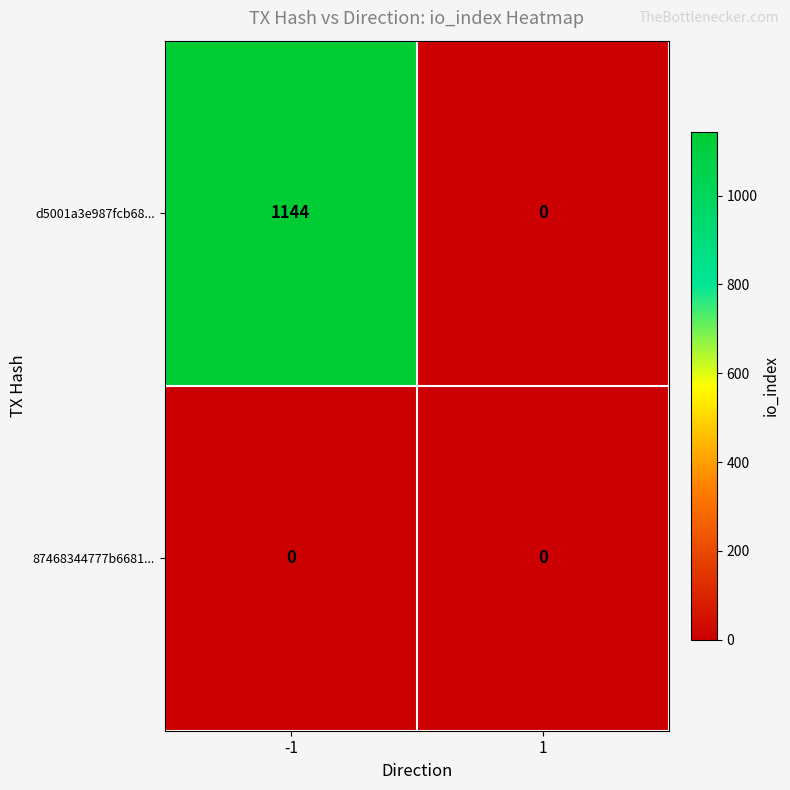

What is the approximate value of d5001a3e987fcb68... at -1, to the nearest 10?

1140